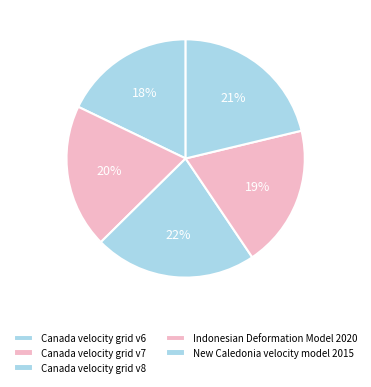

Rank the categories by value from lowest to highest.

Canada velocity grid v6, Indonesian Deformation Model 2020, Canada velocity grid v7, New Caledonia velocity model 2015, Canada velocity grid v8